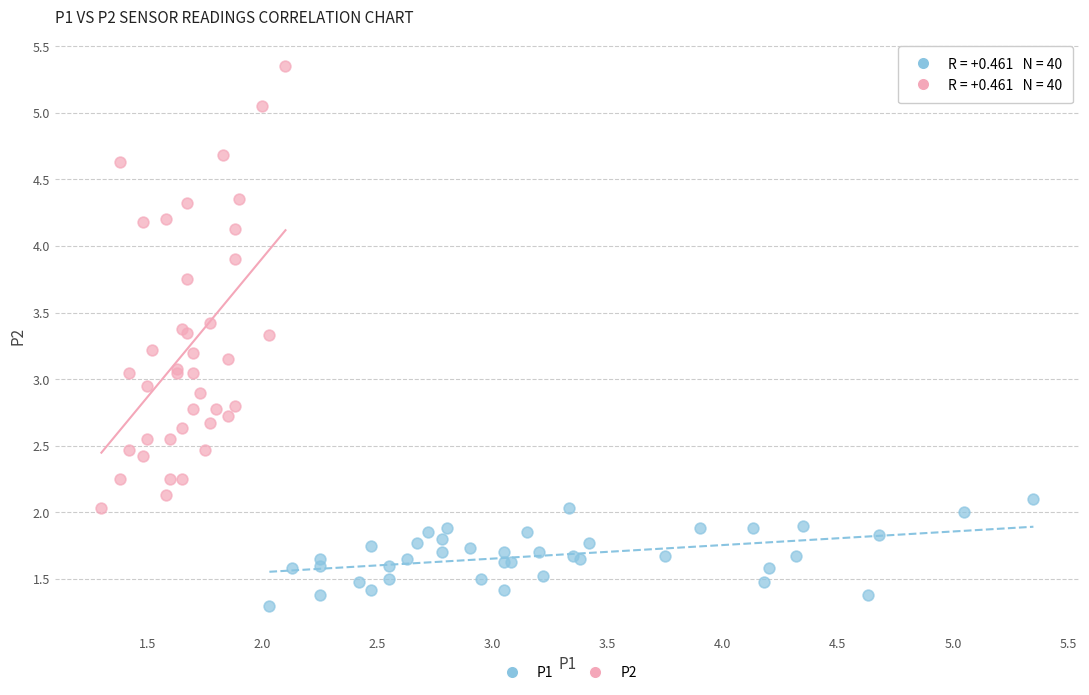

Which series reaches the minimum Y coordinate?

P1